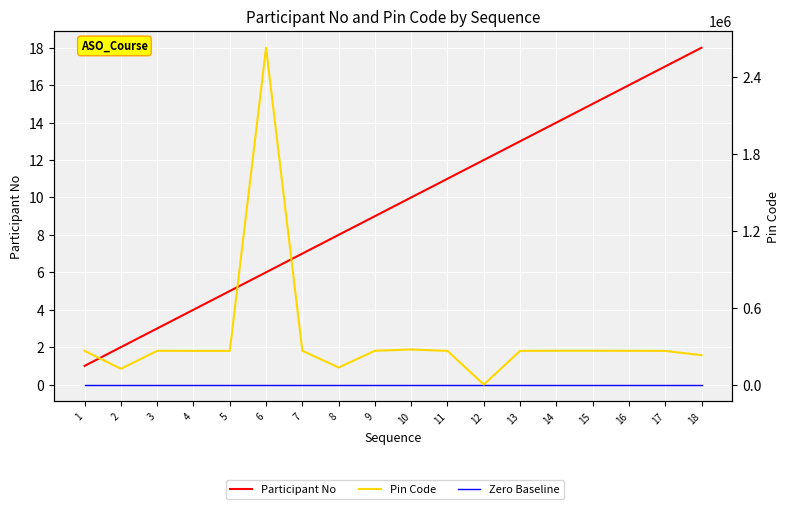

What is the difference between the Pin Code values at 17 and 12?

262308